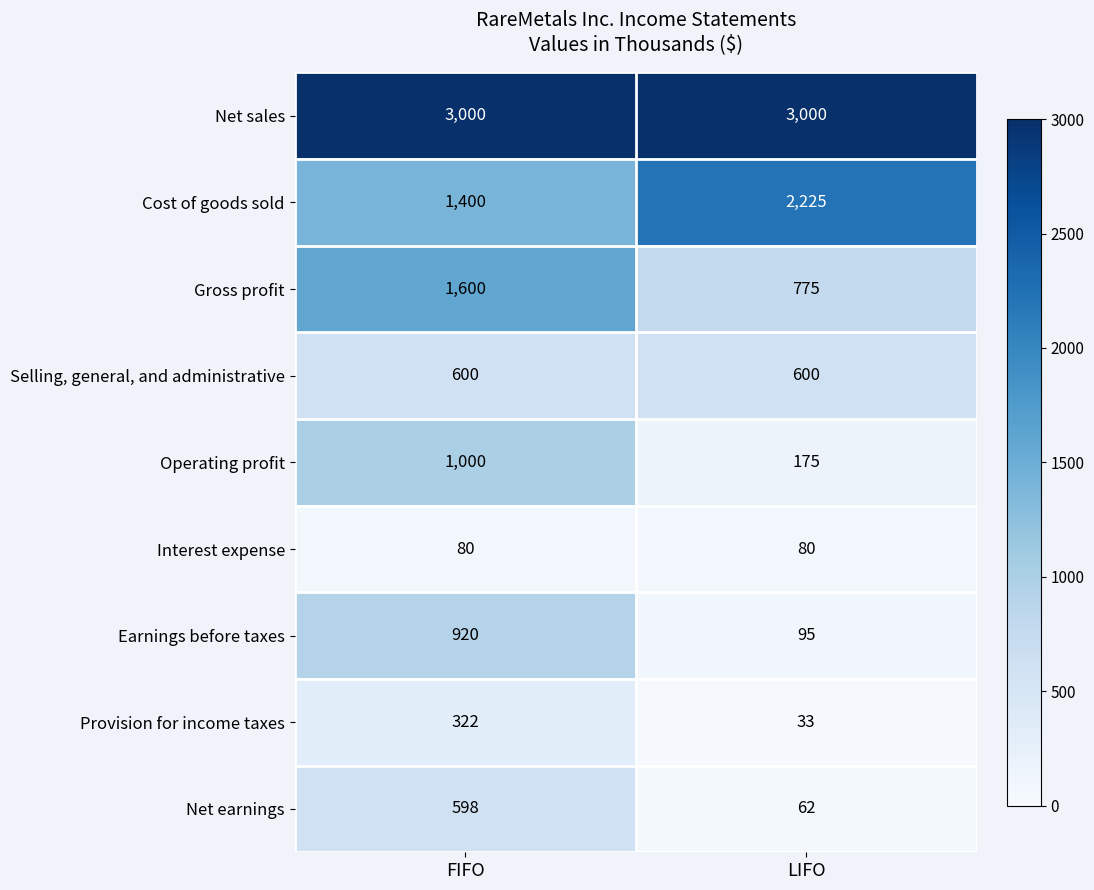

Rank the series by their maximum value, from lowest to highest.

Interest expense, Provision for income taxes, Net earnings, Selling, general, and administrative, Earnings before taxes, Operating profit, Gross profit, Cost of goods sold, Net sales